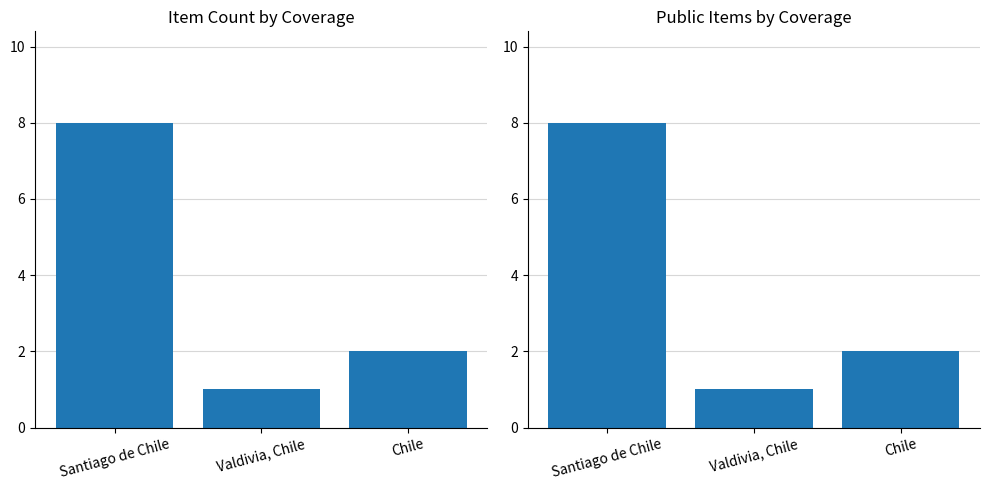

Is it true that Public equals 2 at Chile?

True